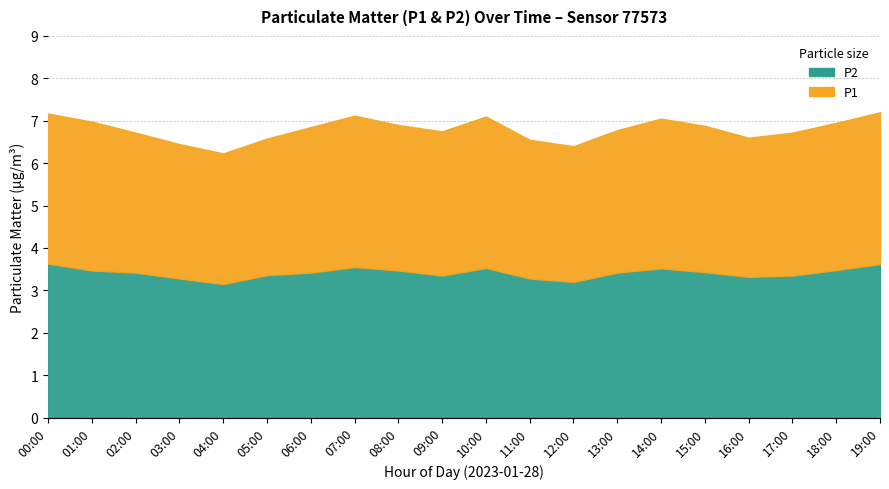

What position from the left is 02:00?

3